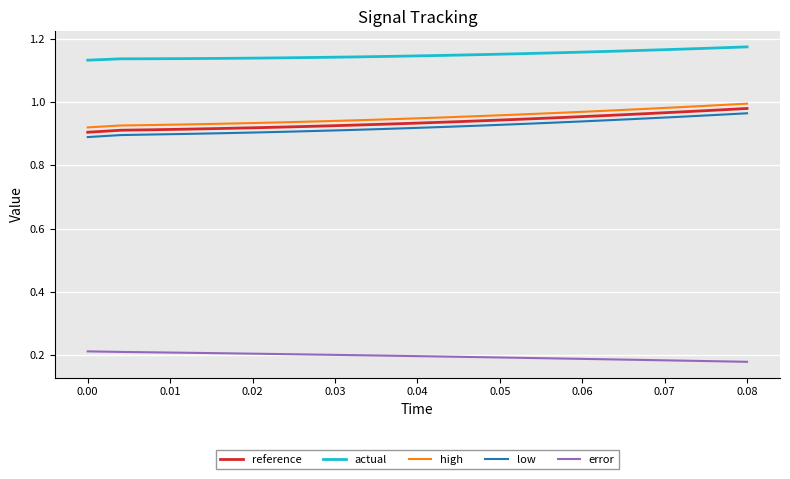

Which series has the largest total across all categories?

actual